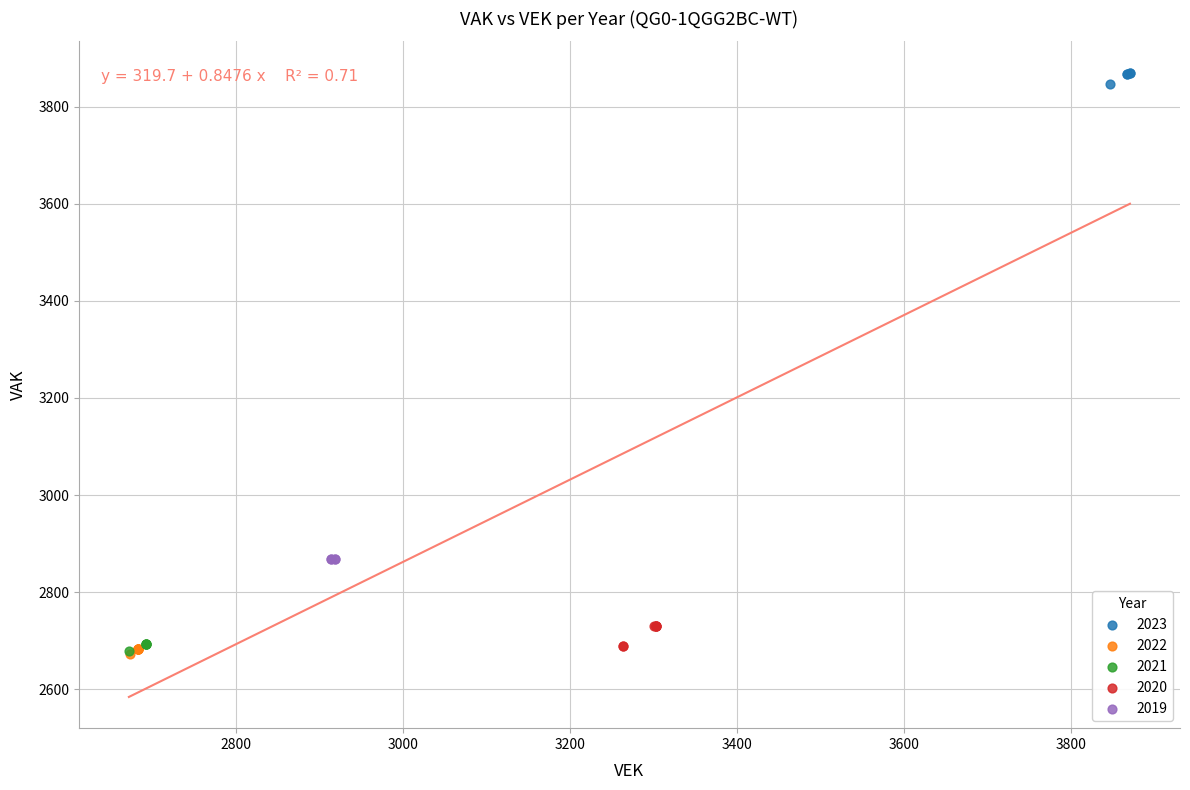

Which series reaches the maximum Y coordinate?

2023